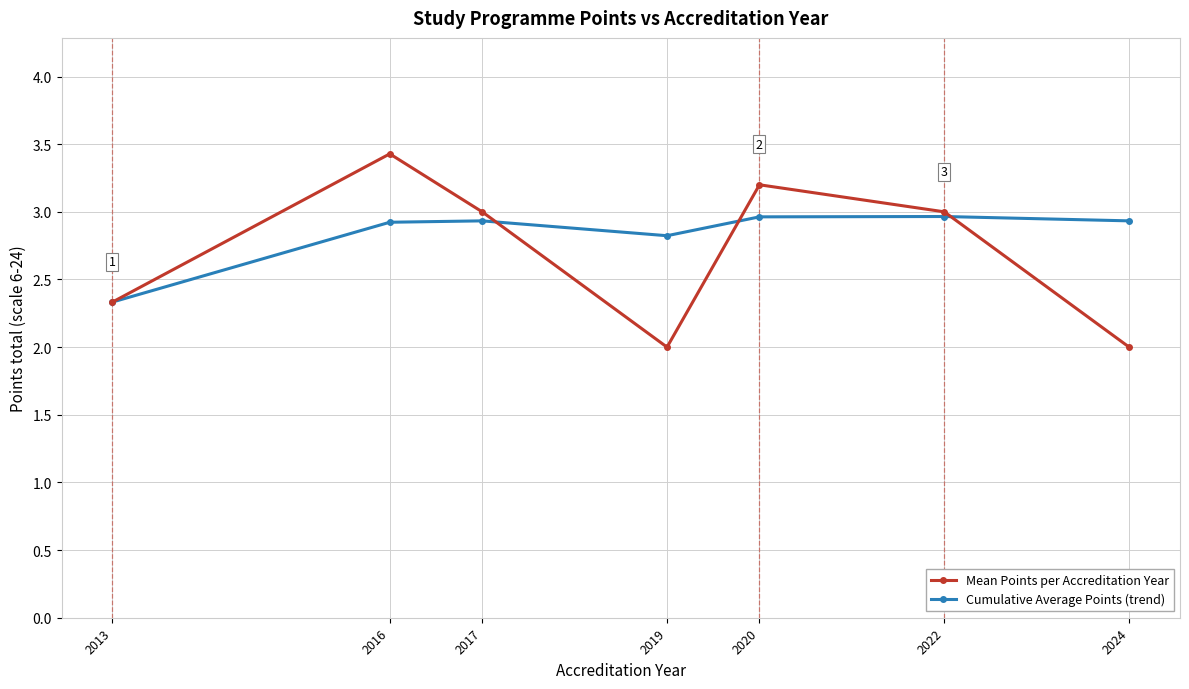

In Mean Points per Accreditation Year, how many points are higher than both neighbors (excluding endpoints)?

2